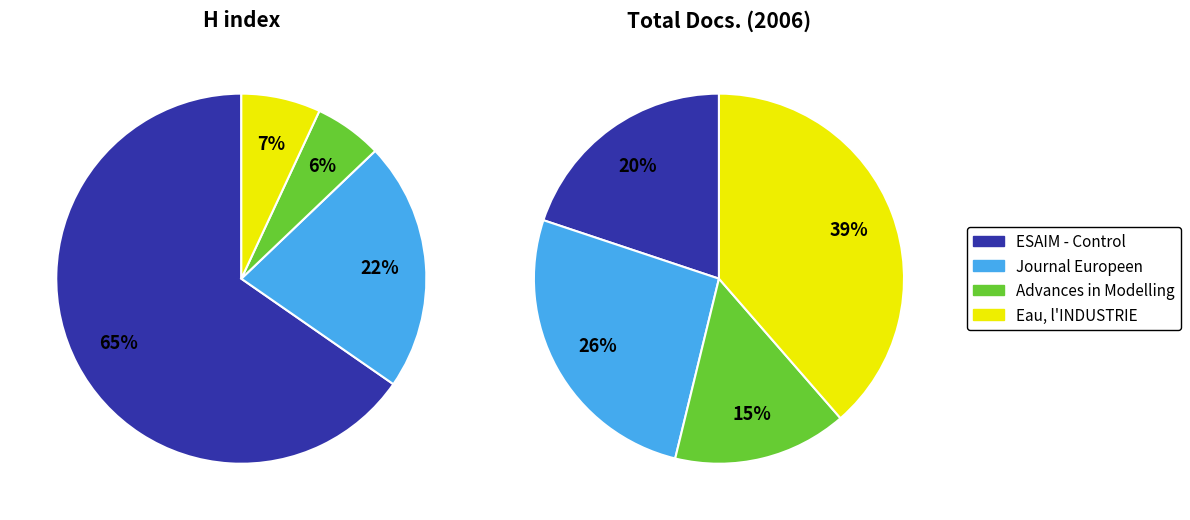

Is there any slice that represents more than half of the pie?

Yes